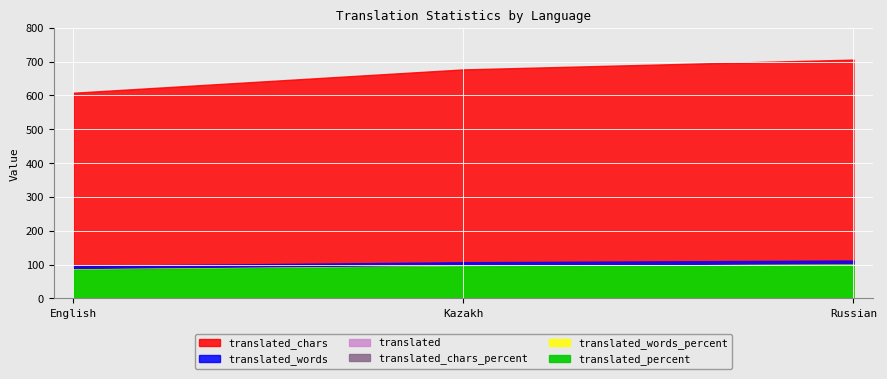

Which series has the largest total across all categories?

translated_chars